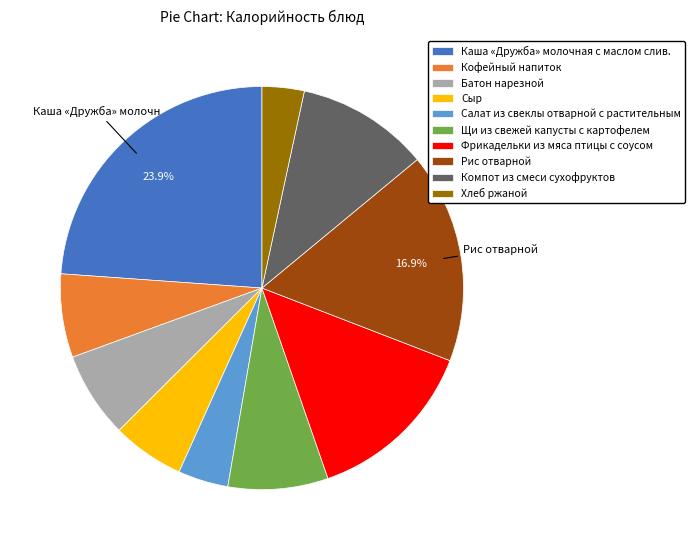

What is the ratio of the value at Компот из смеси сухофруктов to the value at Хлеб ржаной?

3.1